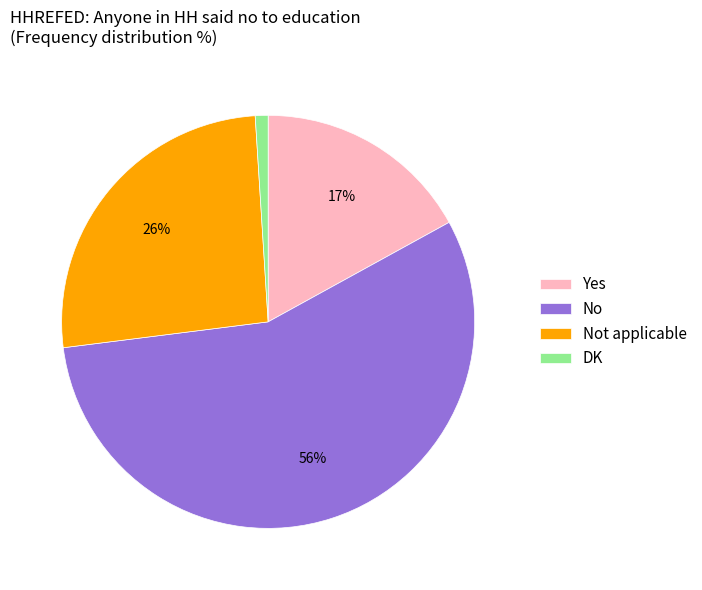

To the nearest percent, what is the average slice percentage?

25%